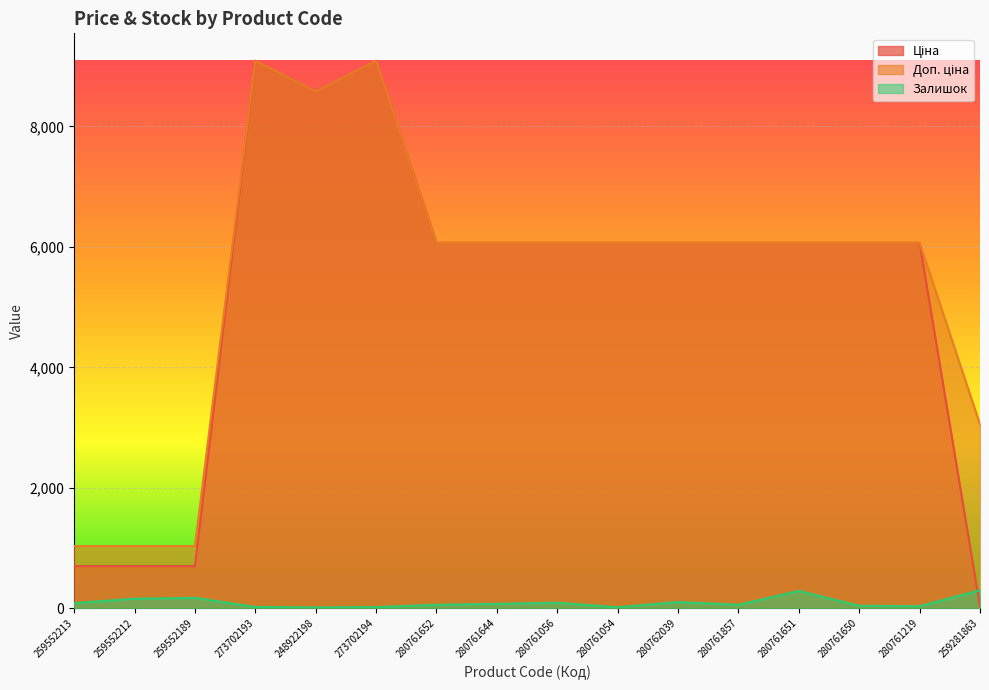

Which has a higher value, 259552212 or 280761056?

280761056